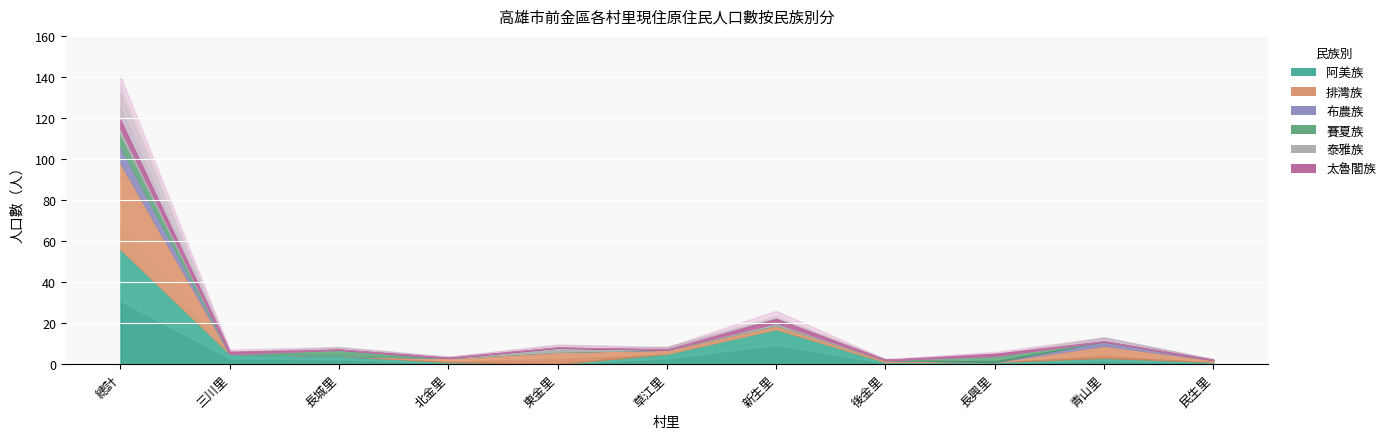

Reading left to right, extract all data points from this chart.

阿美族: 總計=56	三川里=5	長城里=4	北金里=1	東金里=0	草江里=5	新生里=17	後金里=1	長興里=1	青山里=3	民生里=1
排灣族: 總計=42	三川里=0	長城里=0	北金里=2	東金里=6	草江里=2	新生里=2	後金里=1	長興里=0	青山里=6	民生里=1
布農族: 總計=8	三川里=0	長城里=0	北金里=0	東金里=0	草江里=0	新生里=0	後金里=0	長興里=0	青山里=2	民生里=0
賽夏族: 總計=6	三川里=0	長城里=3	北金里=0	東金里=0	草江里=0	新生里=0	後金里=0	長興里=3	青山里=0	民生里=0
泰雅族: 總計=3	三川里=0	長城里=0	北金里=0	東金里=2	草江里=0	新生里=1	後金里=0	長興里=0	青山里=0	民生里=0
太魯閣族: 總計=4	三川里=1	長城里=0	北金里=0	東金里=0	草江里=0	新生里=2	後金里=0	長興里=1	青山里=0	民生里=0